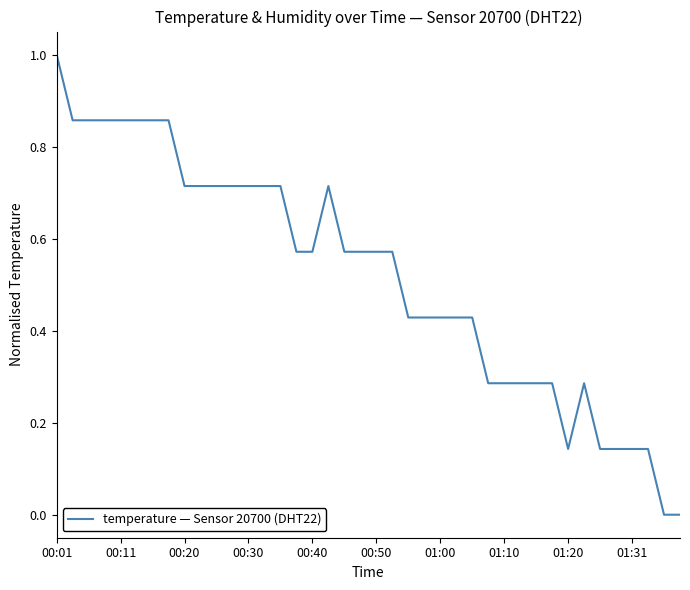

What is the maximum value shown in the chart?

1.0